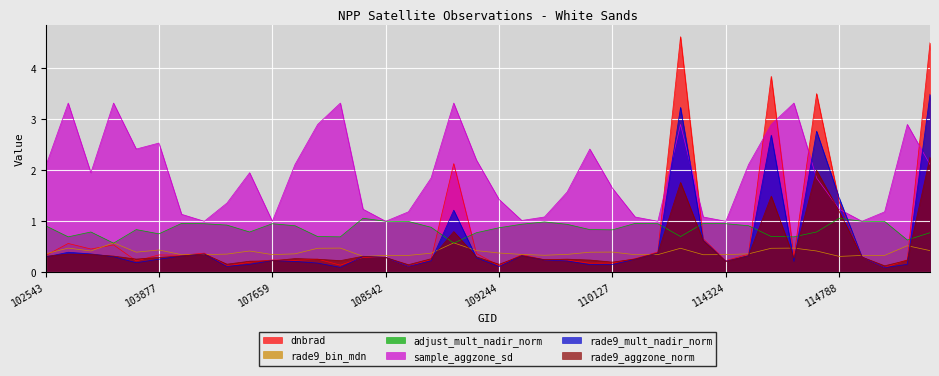

Which has a higher value, 104346 or 114210?

114210